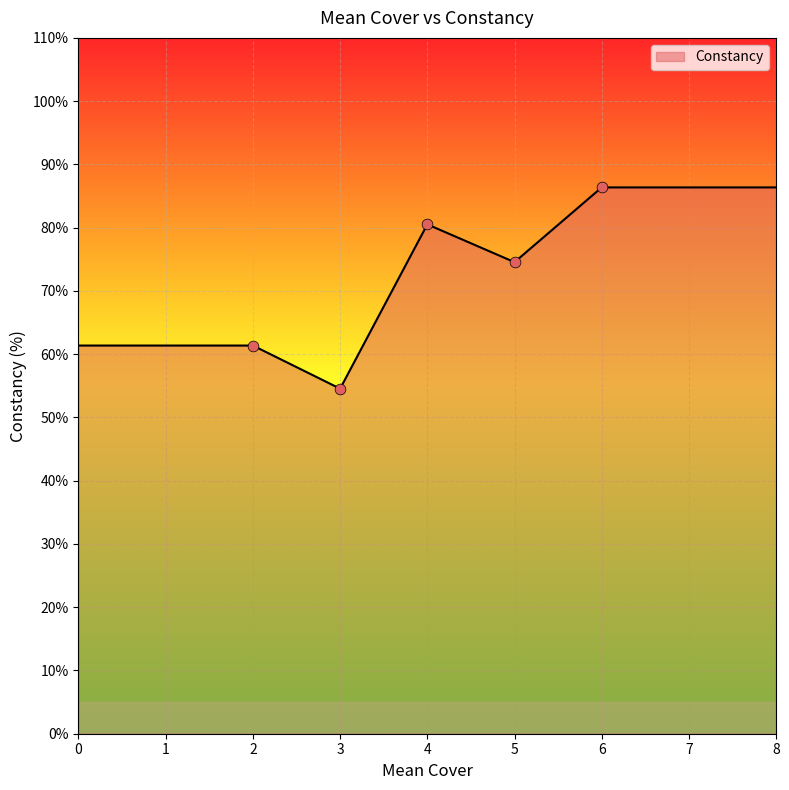

Approximately how many times larger is the value at 6 compared to 4?

1.1